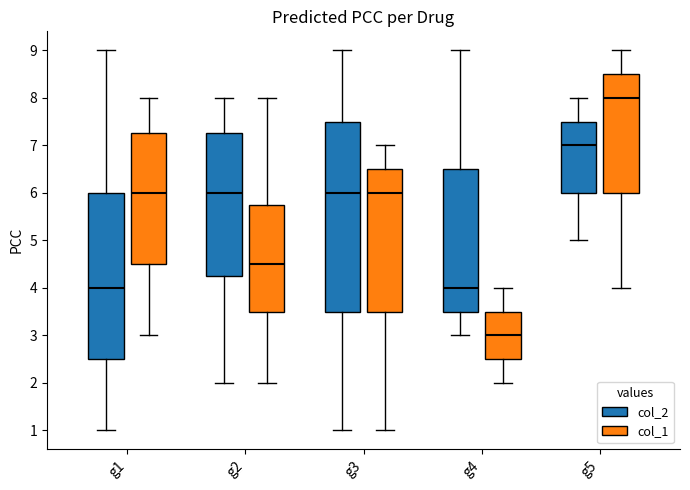

Reading left to right, read every box against the y-axis: the position of its median line, the range the box covers, and the ends of its whiskers. The values are not printed on the chart, so give them approximately, as read against the axis.

g1 (col_2): median 4.0, box 2.5 to 6.0, whiskers 1.0 to 9.0
g1 (col_1): median 6.0, box 4.5 to 7.3, whiskers 3.0 to 8.0
g2 (col_2): median 6.0, box 4.3 to 7.3, whiskers 2.0 to 8.0
g2 (col_1): median 4.5, box 3.5 to 5.8, whiskers 2.0 to 8.0
g3 (col_2): median 6.0, box 3.5 to 7.5, whiskers 1.0 to 9.0
g3 (col_1): median 6.0, box 3.5 to 6.5, whiskers 1.0 to 7.0
g4 (col_2): median 4.0, box 3.5 to 6.5, whiskers 3.0 to 9.0
g4 (col_1): median 3.0, box 2.5 to 3.5, whiskers 2.0 to 4.0
g5 (col_2): median 7.0, box 6.0 to 7.5, whiskers 5.0 to 8.0
g5 (col_1): median 8.0, box 6.0 to 8.5, whiskers 4.0 to 9.0